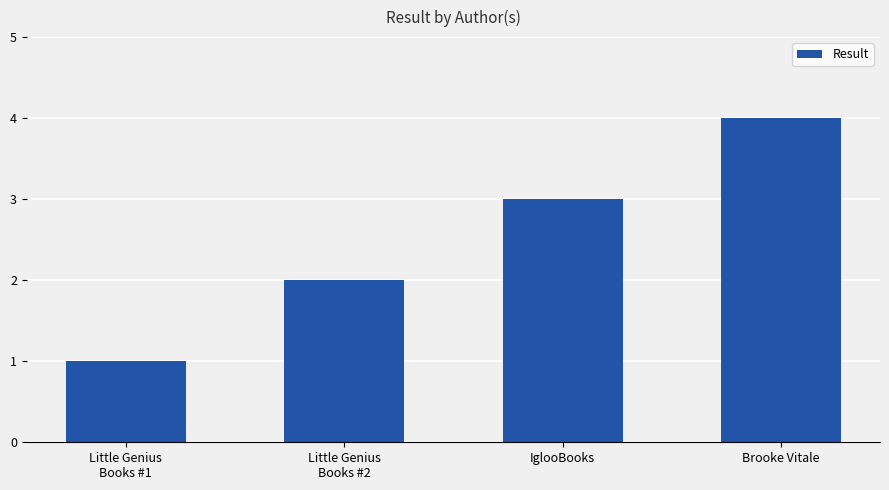

How many bars are there in total?

4